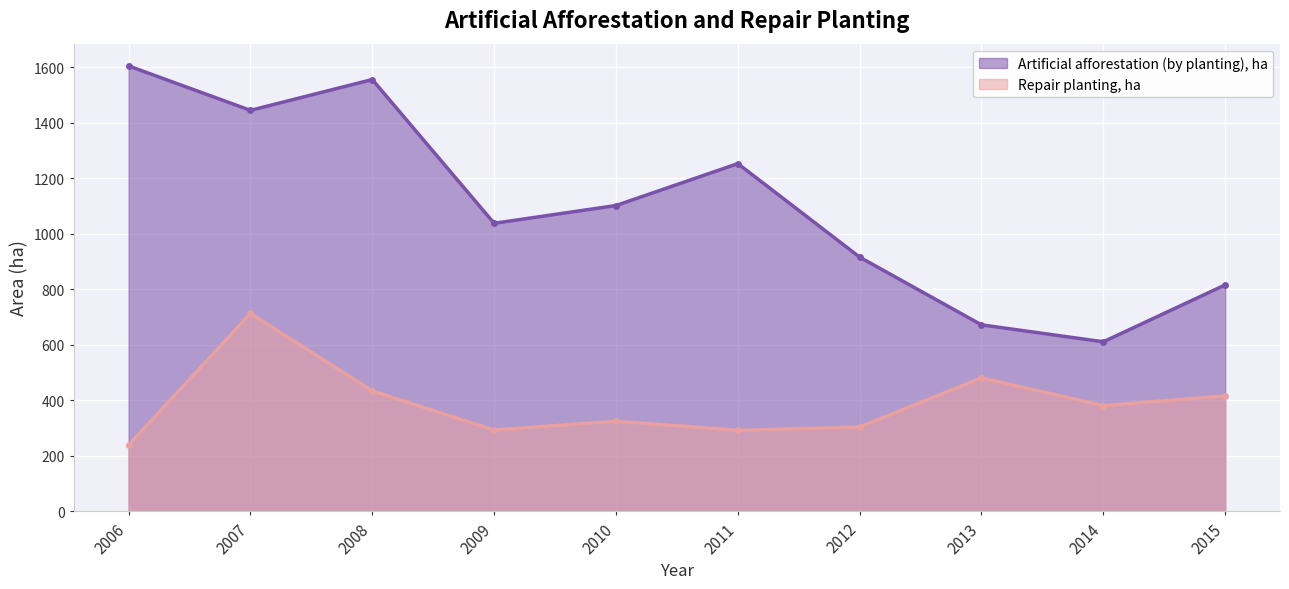

What is the difference between the maximum and minimum values in the Artificial afforestation (by planting), ha series?

994